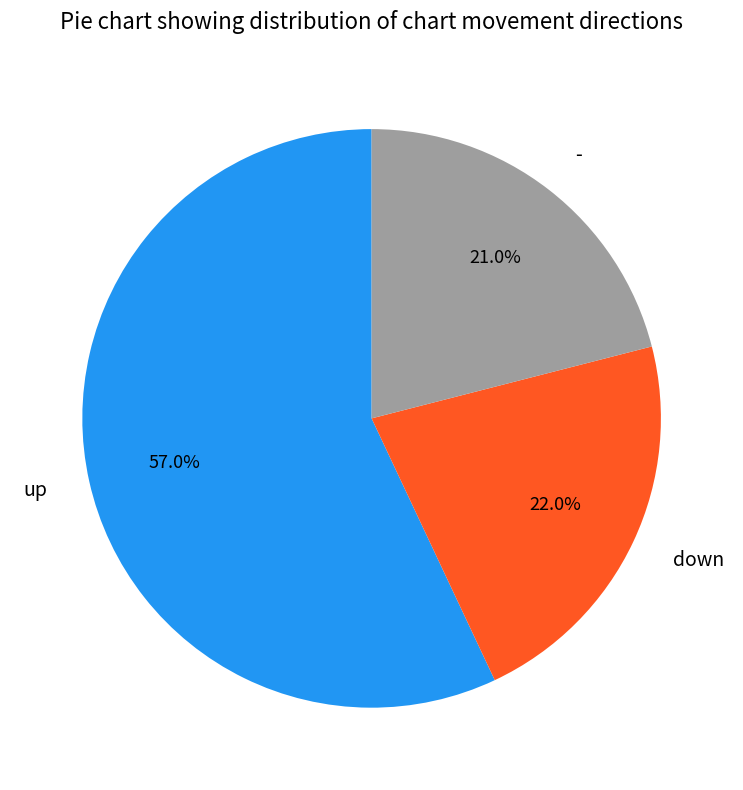

Is it true that - is 21% of the pie?

True